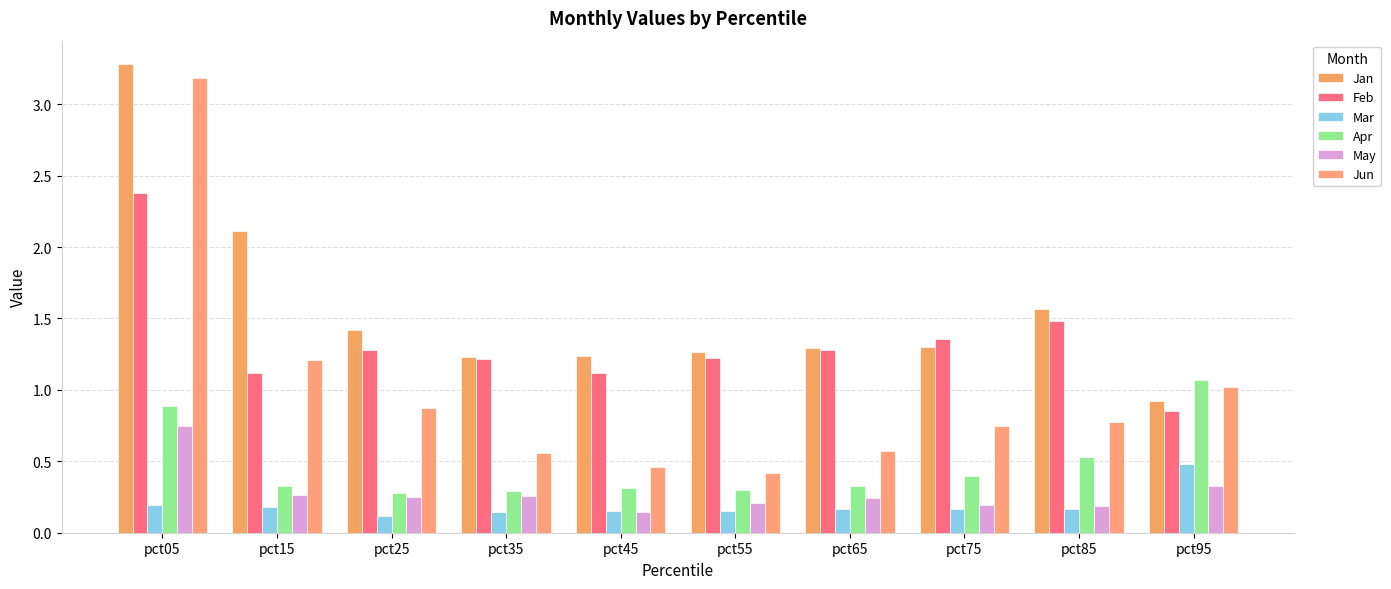

How many bars are there in total?

60